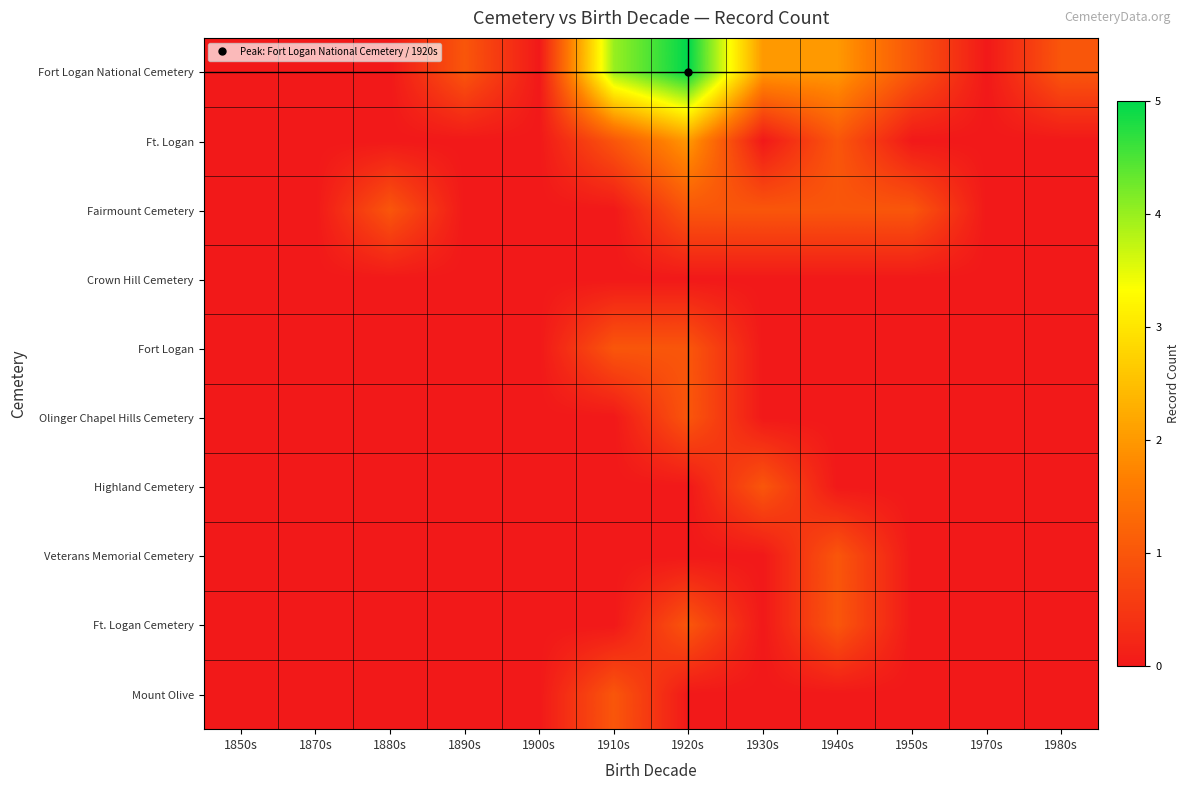

Which label corresponds to the largest value in the chart?

1920s